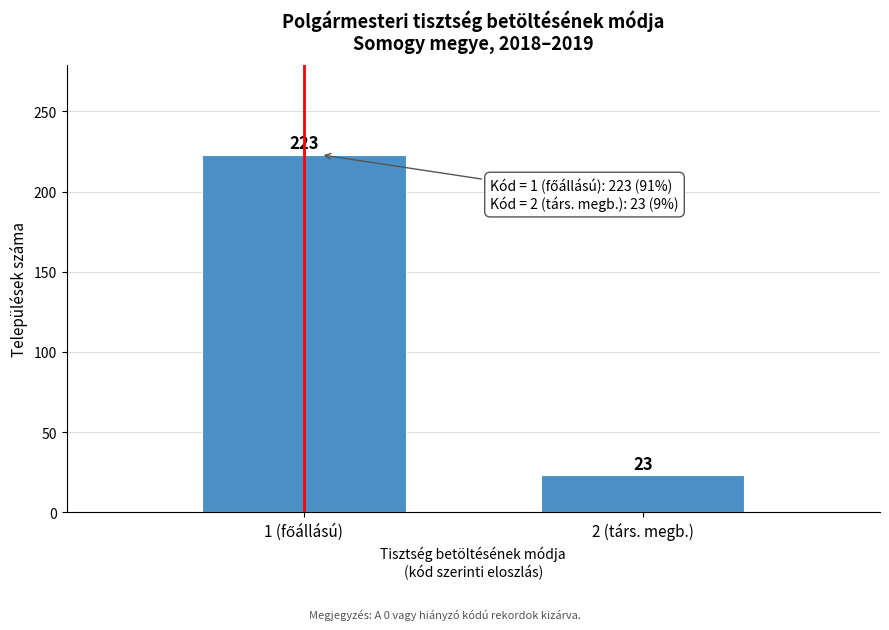

Reading left to right, what are all the values shown in this chart?

223	23